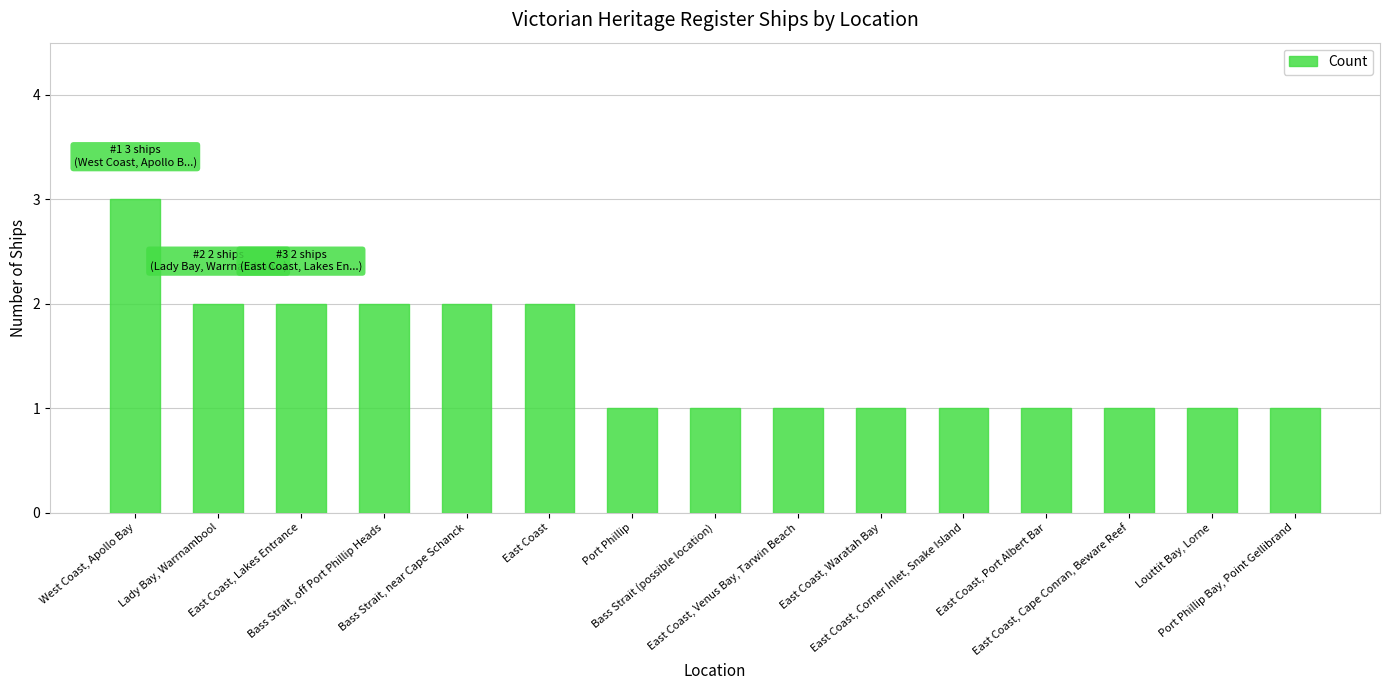

What is the greatest value displayed?

3